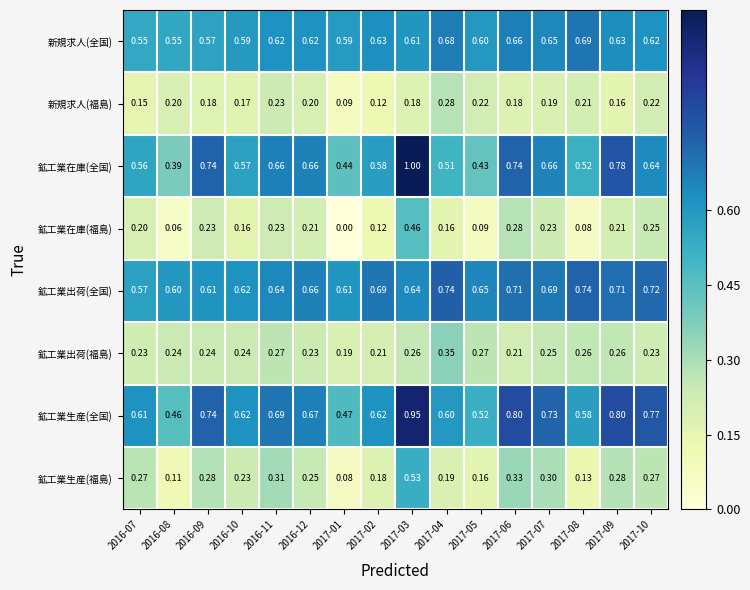

Which series has the widest spread of values?

鉱工業在庫(全国)